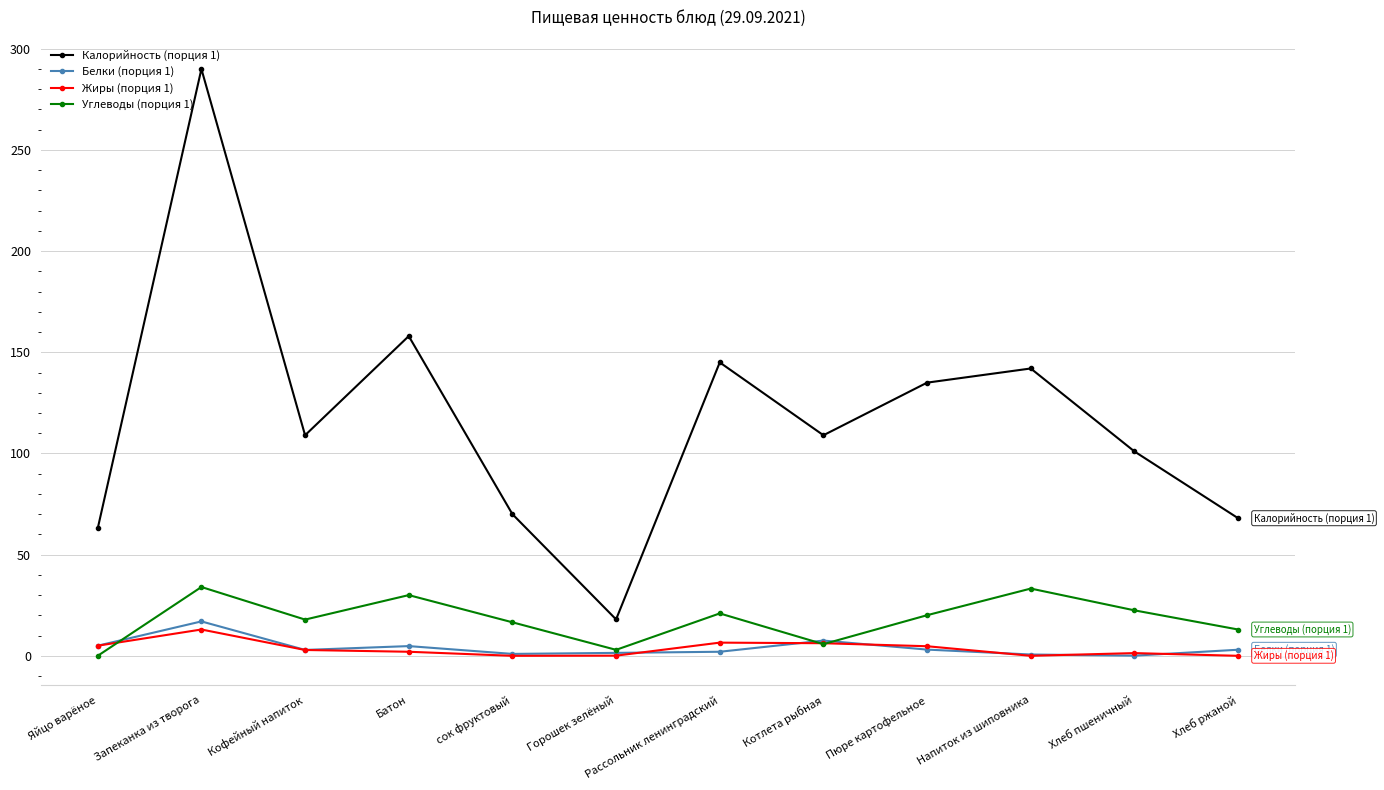

What is the maximum value shown in the chart?

290.0